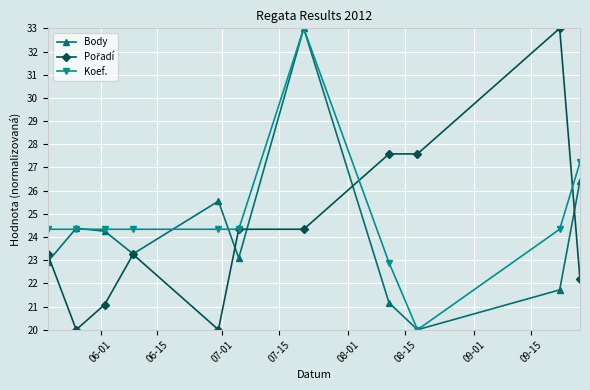

What is the value of the Body point at the 11th from the left?

26.4